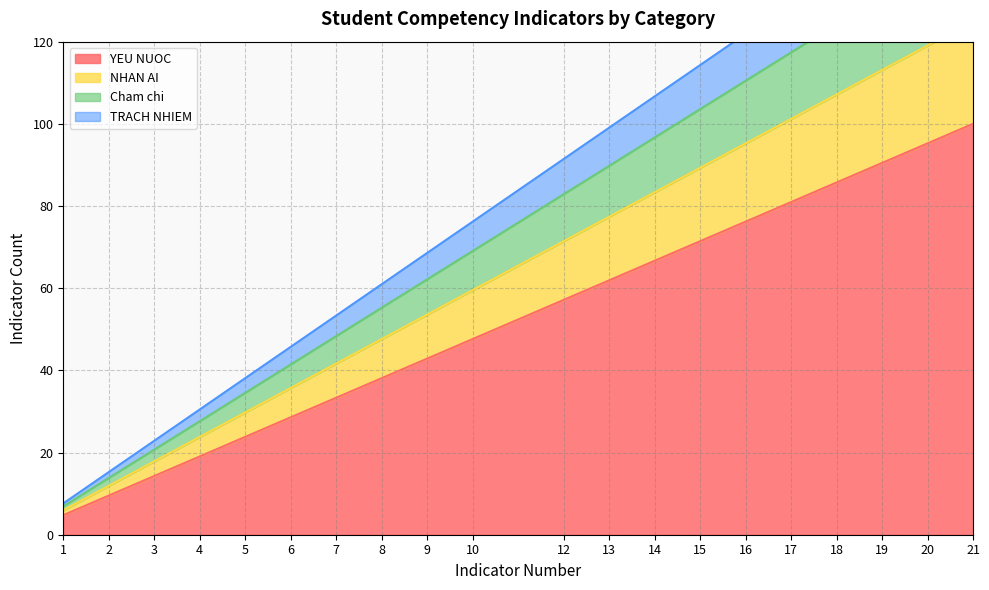

What is the value of the YEU NUOC point at the 11th from the left?

57.1